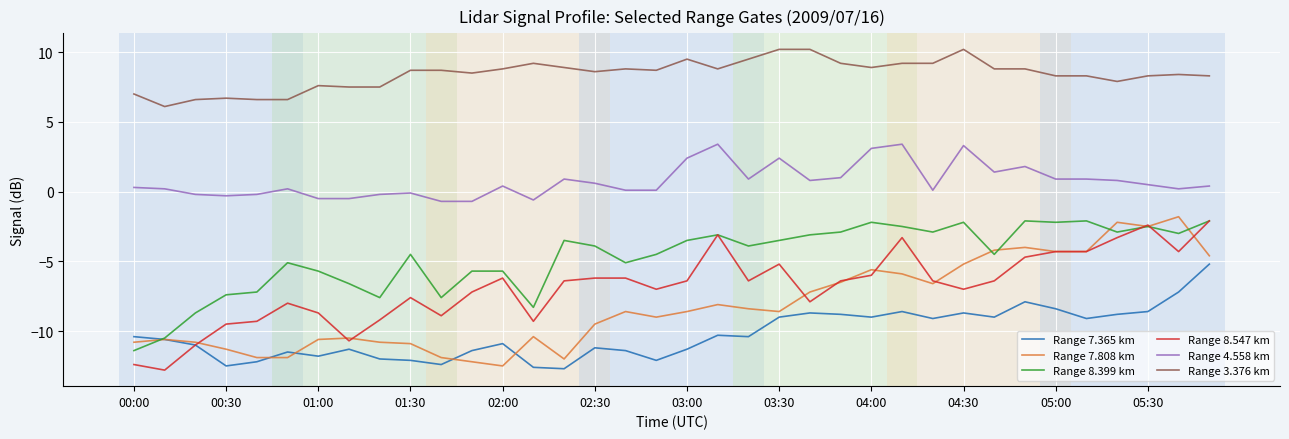

True or false: Range 3.376 km and Range 8.399 km cross at least once.

False